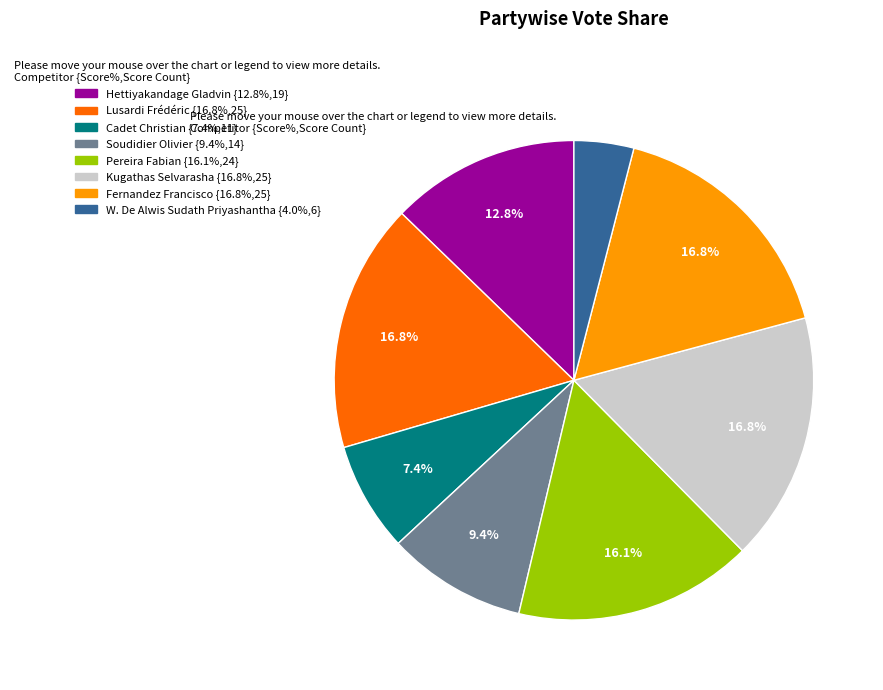

Is there a majority slice in this chart?

No